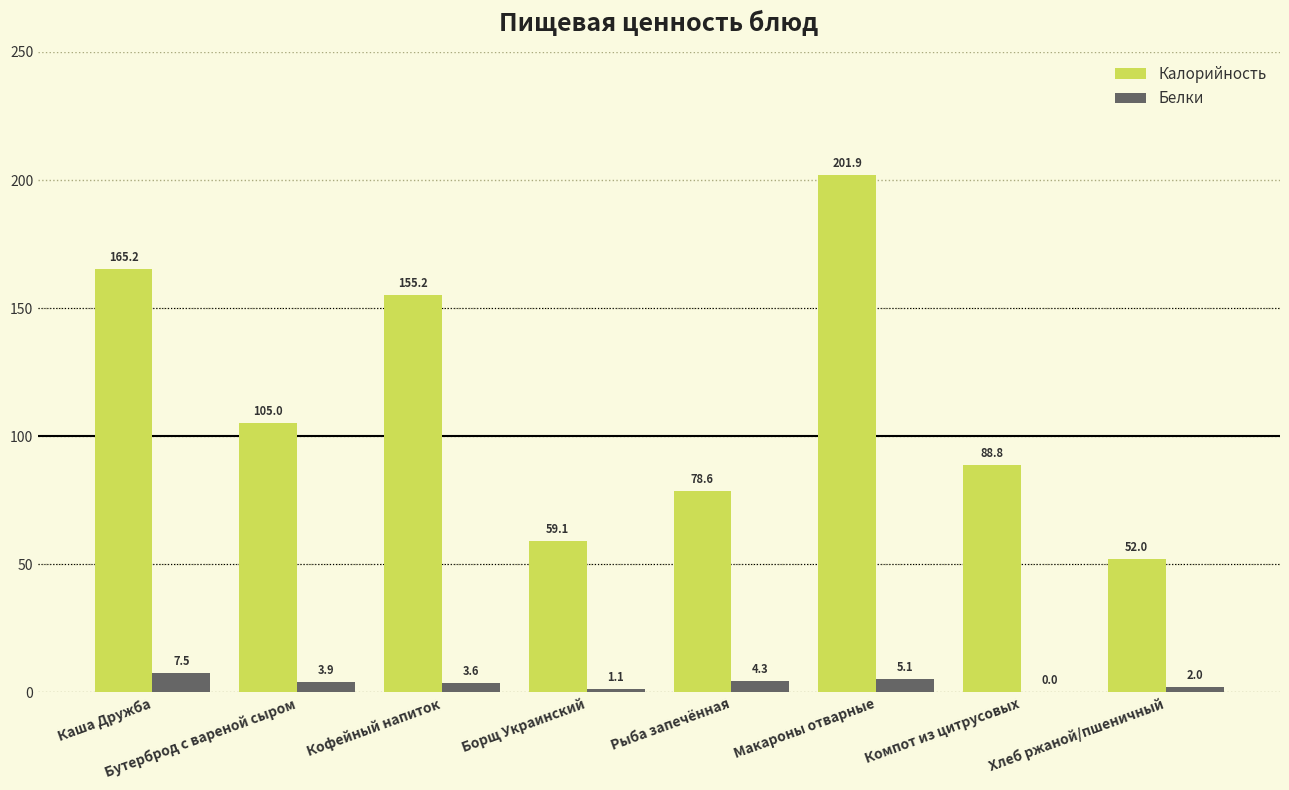

Is it true that Калорийность equals 59.1 at Борщ Украинский?

True